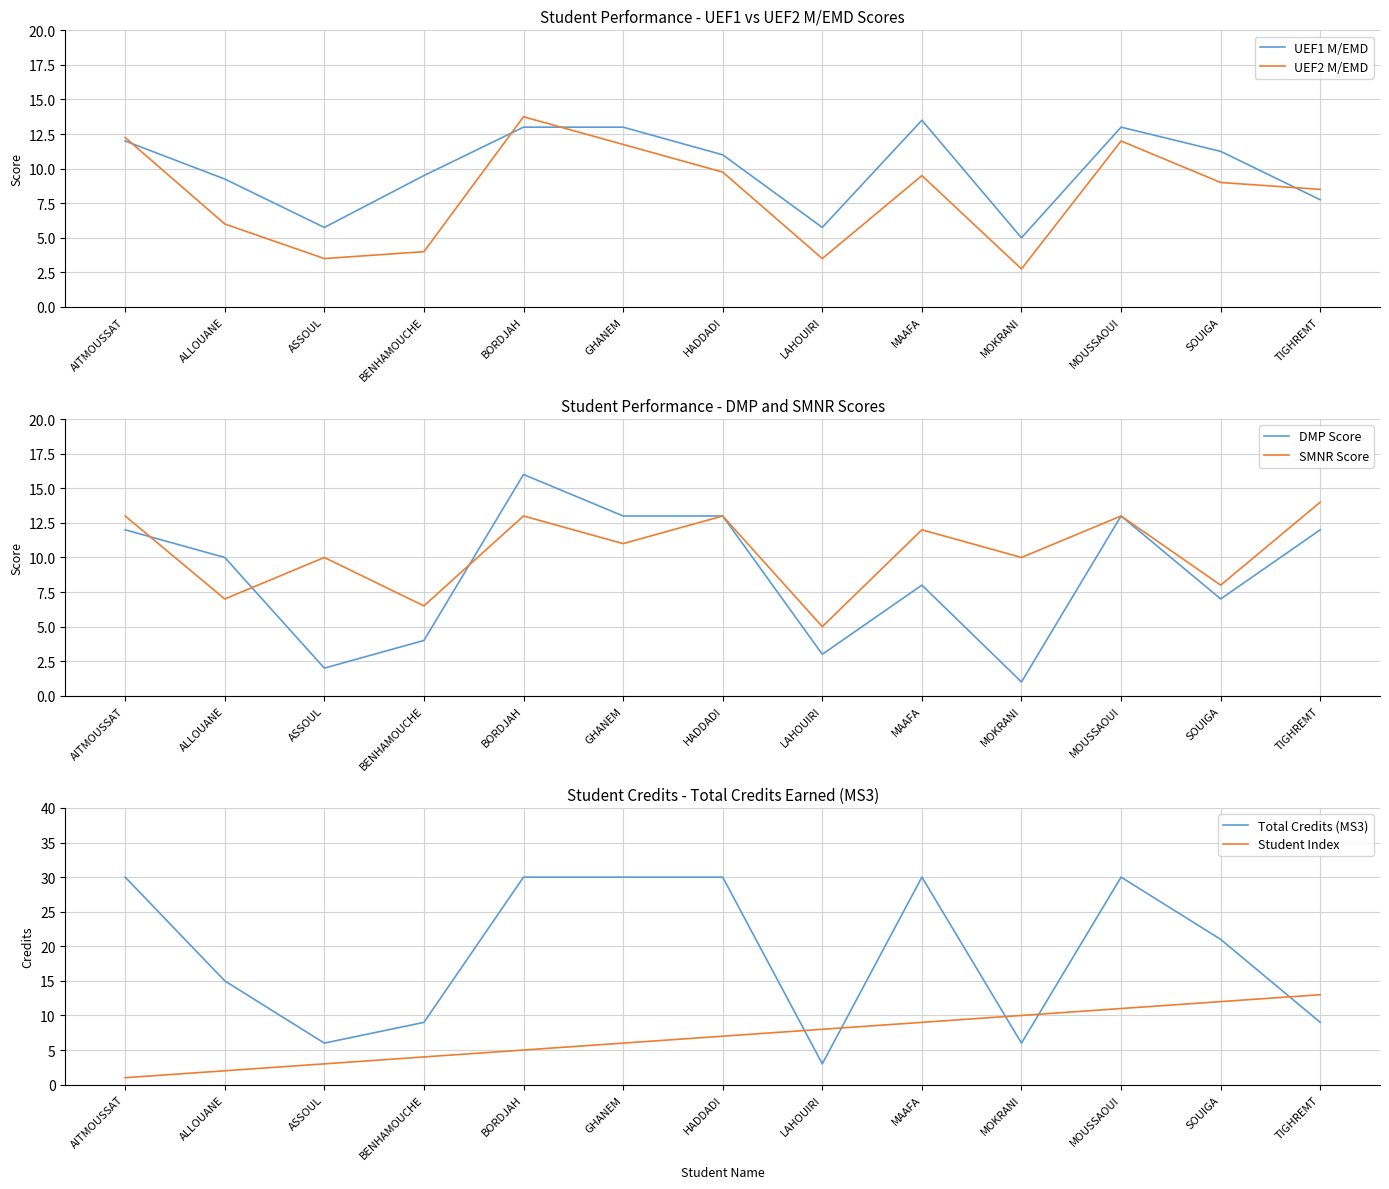

What is the label of the 10th point from the left?

MOKRANI